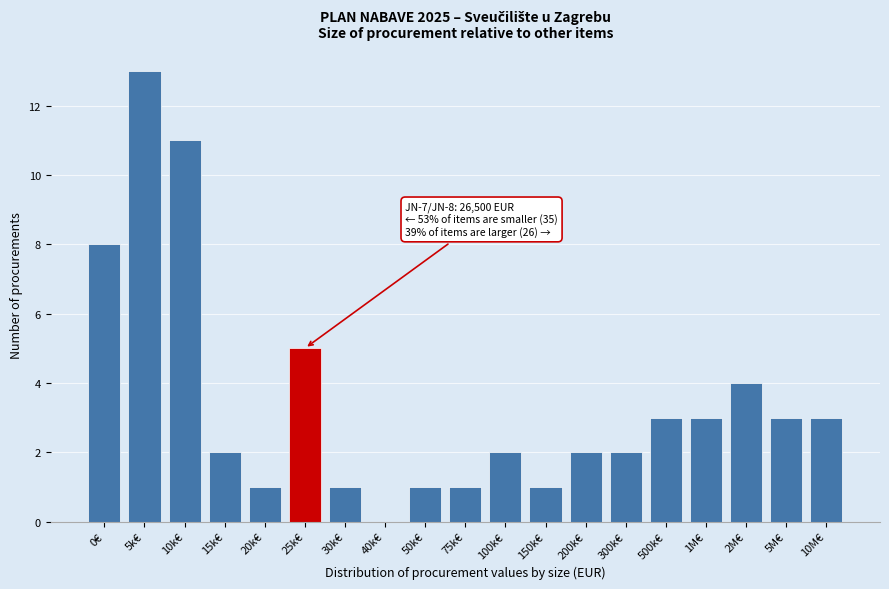

Reading left to right, extract all data points from this chart.

0€=8	5k€=13	10k€=11	15k€=2	20k€=1	25k€=5	30k€=1	40k€=0	50k€=1	75k€=1	100k€=2	150k€=1	200k€=2	300k€=2	500k€=3	1M€=3	2M€=4	5M€=3	10M€=3